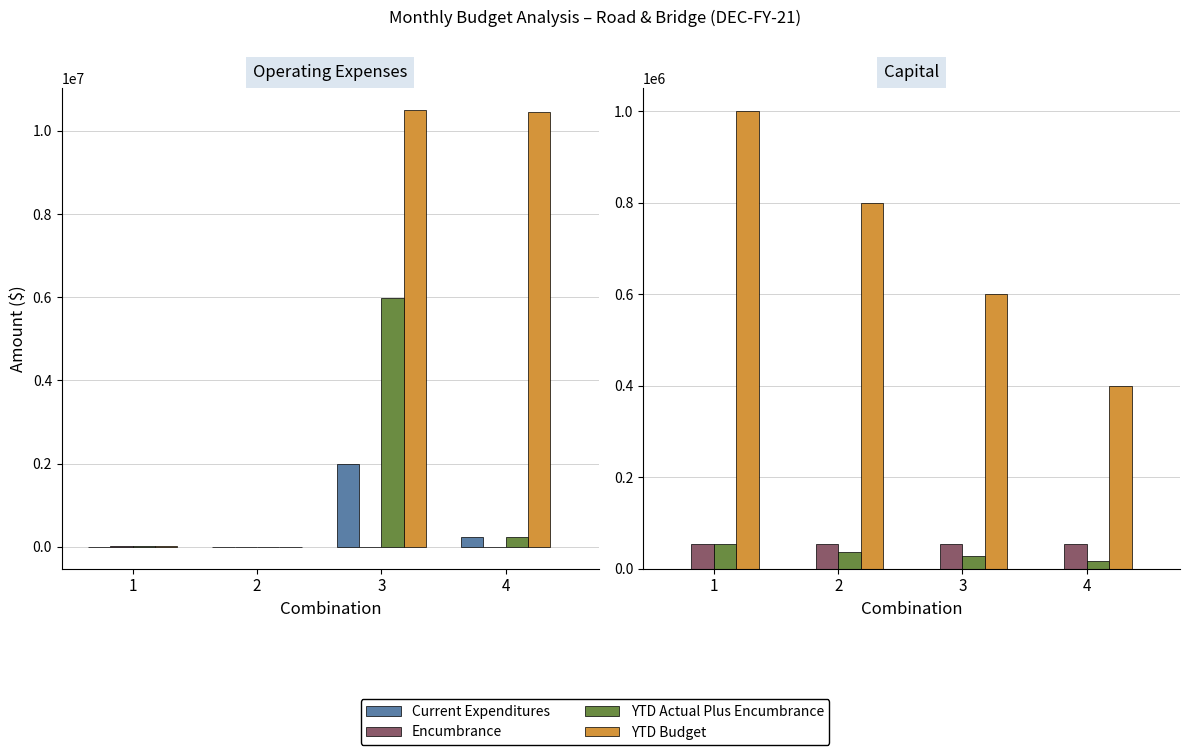

What is the difference between the highest and lowest values at 2?

800000